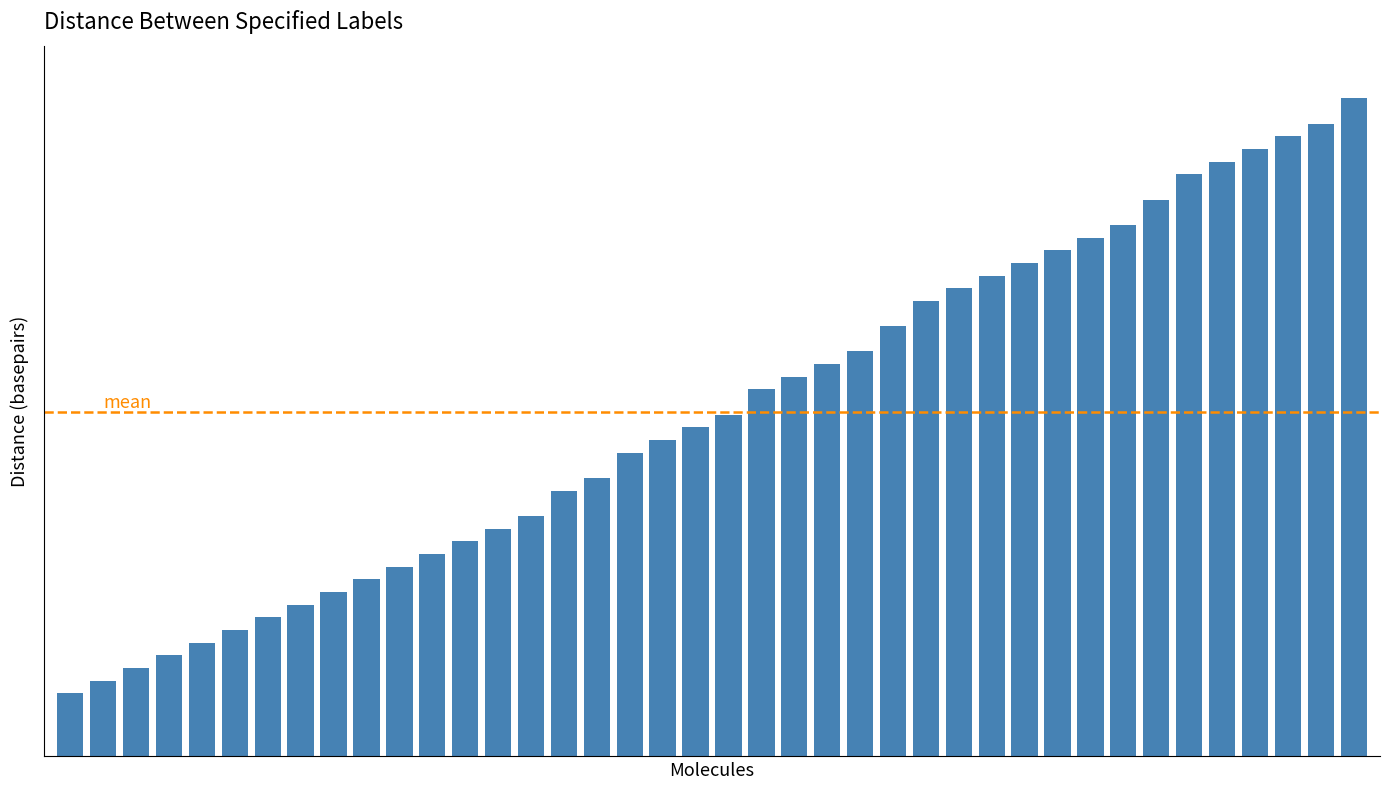

List the labels in order of value, smallest first.

1, 2, 3, 4, 5, 6, 7, 8, 9, 10, 11, 12, 13, 14, 15, 16, 17, 18, 19, 20, 21, 22, 23, 24, 25, 26, 27, 28, 29, 30, 31, 32, 33, 34, 35, 36, 37, 38, 39, 40